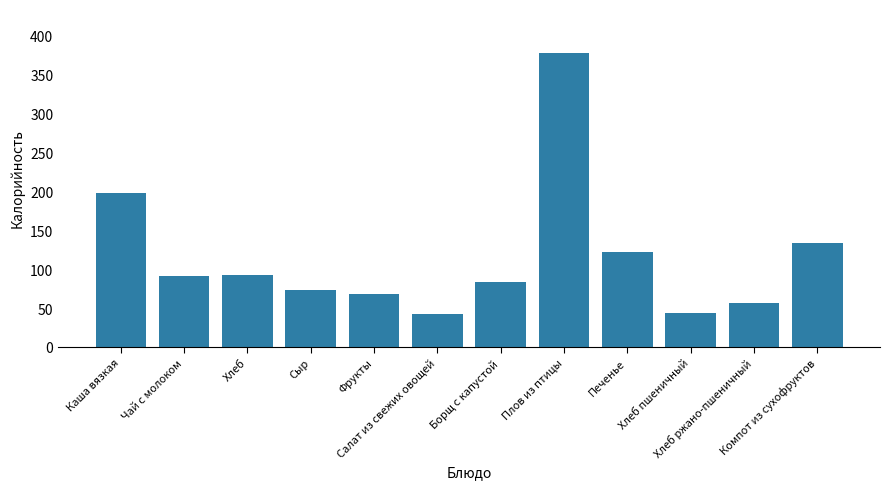

What is the difference between the second highest and minimum values?

154.6